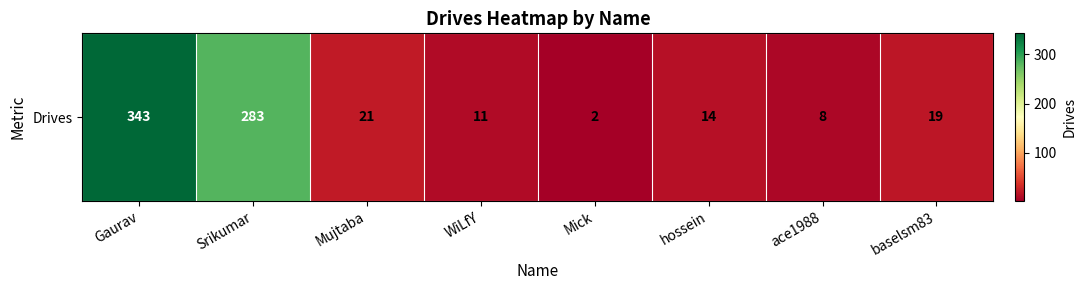

The value at baselsm83 is 19. True or false?

True